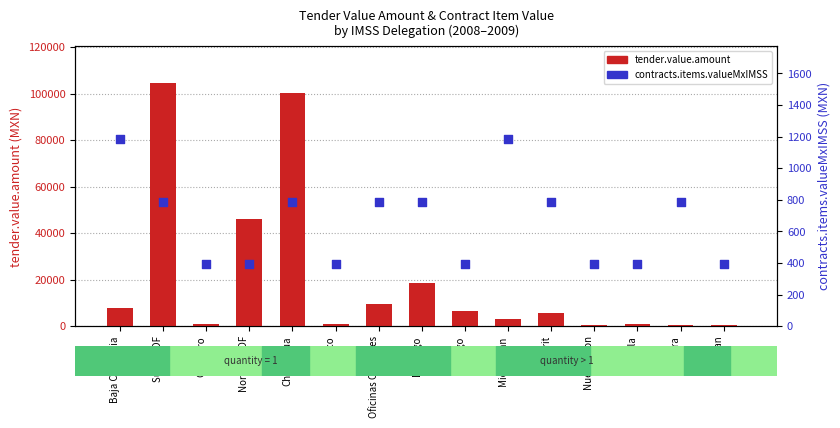

What are all the series names shown in the legend?

tender.value.amount, contracts.items.valueMxIMSS